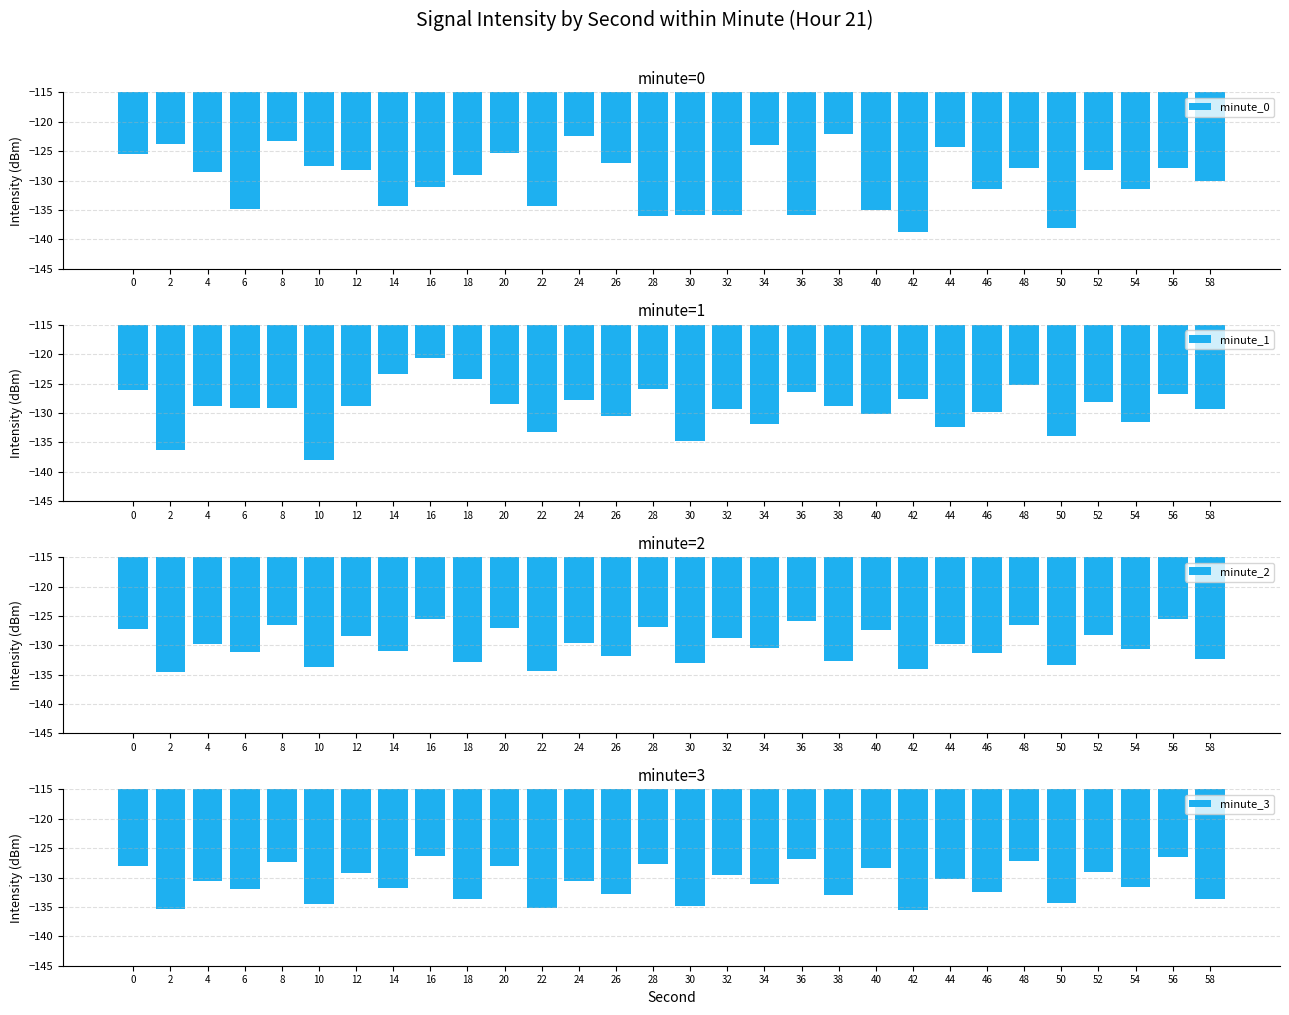

Is the value of minute_3 at 30 greater than the value of minute_1 at 58?

No